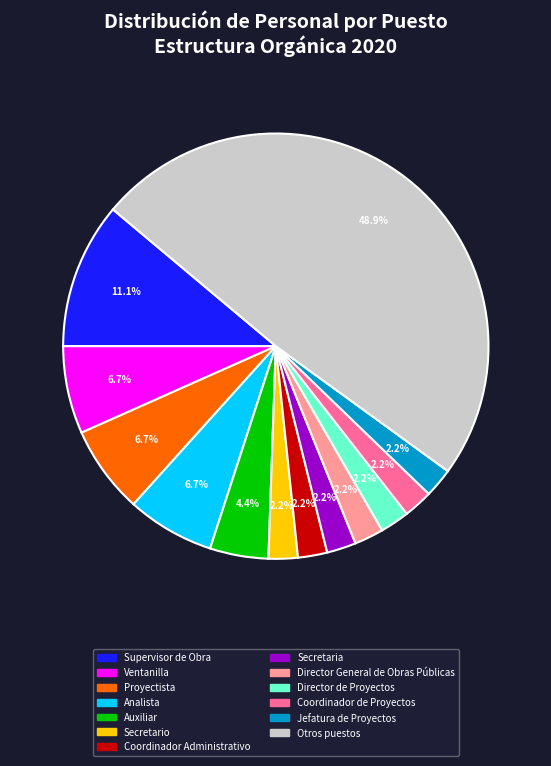

Count the number of slices in the pie.

13